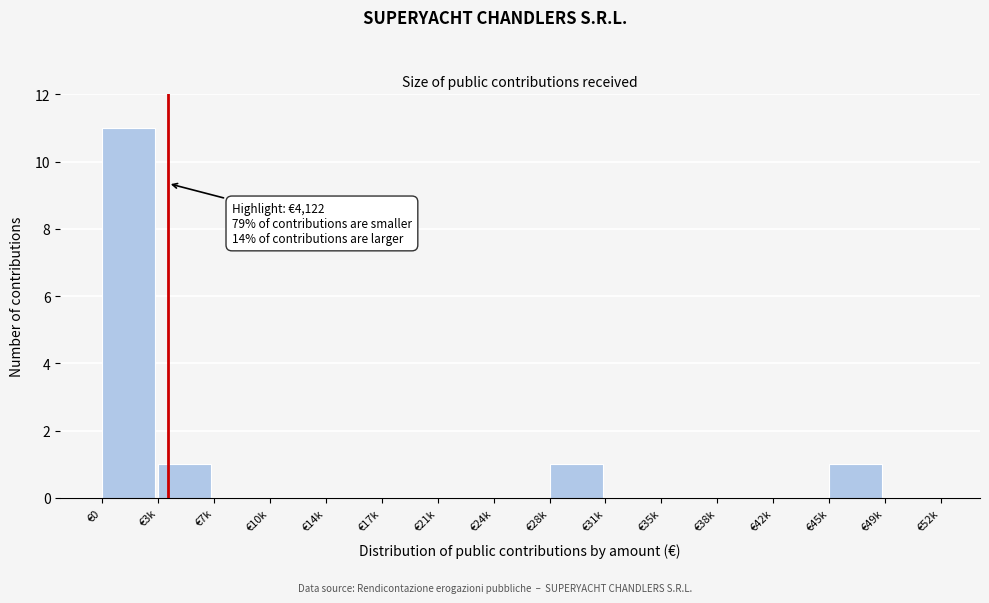

Reading left to right, what are all the values shown in this chart?

€0=11	€3k=1	€7k=0	€10k=0	€14k=0	€17k=0	€21k=0	€24k=0	€28k=1	€31k=0	€35k=0	€38k=0	€42k=0	€45k=1	€49k=0